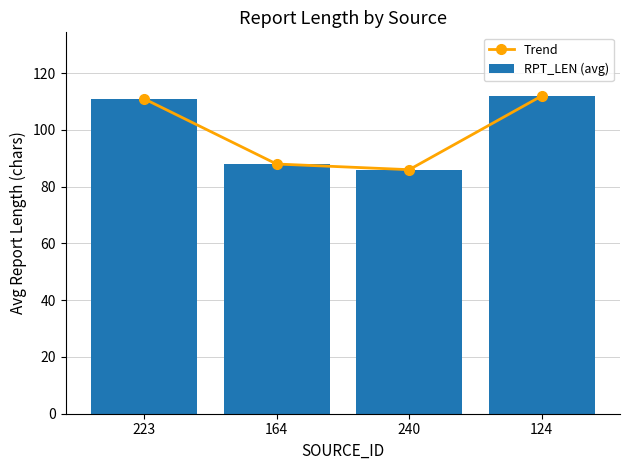

What are all the series names shown in the legend?

Trend, RPT_LEN (avg)